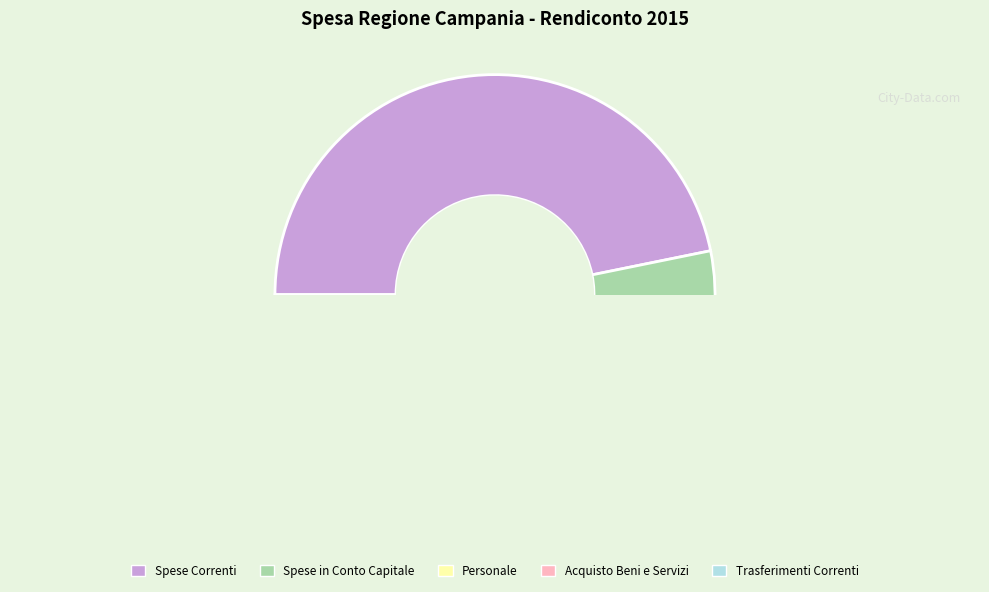

What percentage is NOT represented by ACQUISTO BENI E SERVIZI?

94.1%